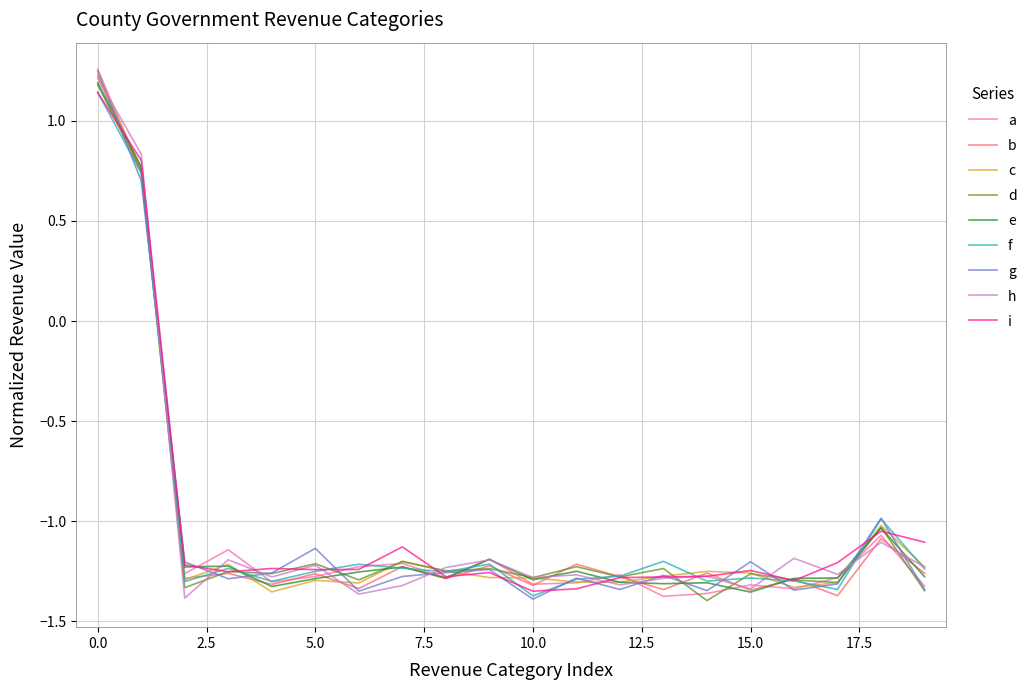

How many lines are shown in the chart?

9